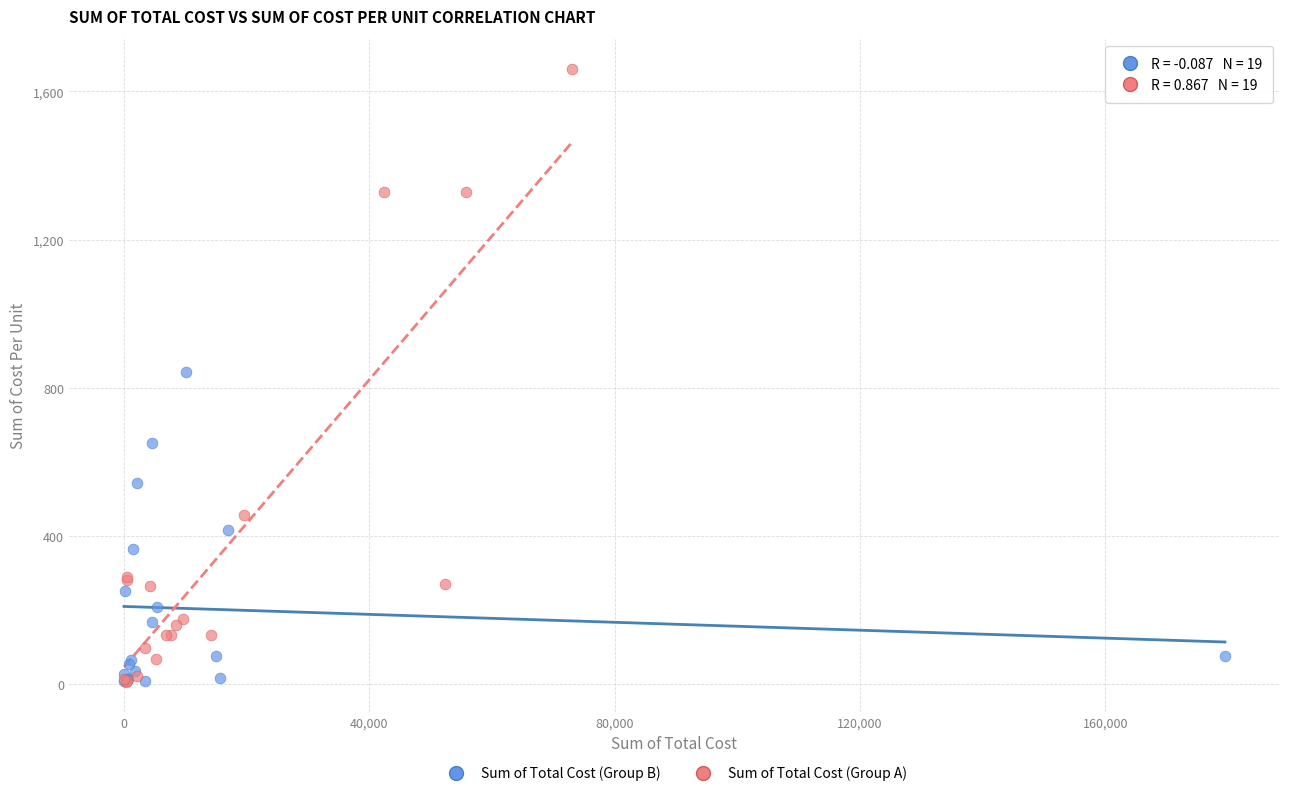

What are all the series names shown in the legend?

Sum of Total Cost (Group B), Sum of Total Cost (Group A)